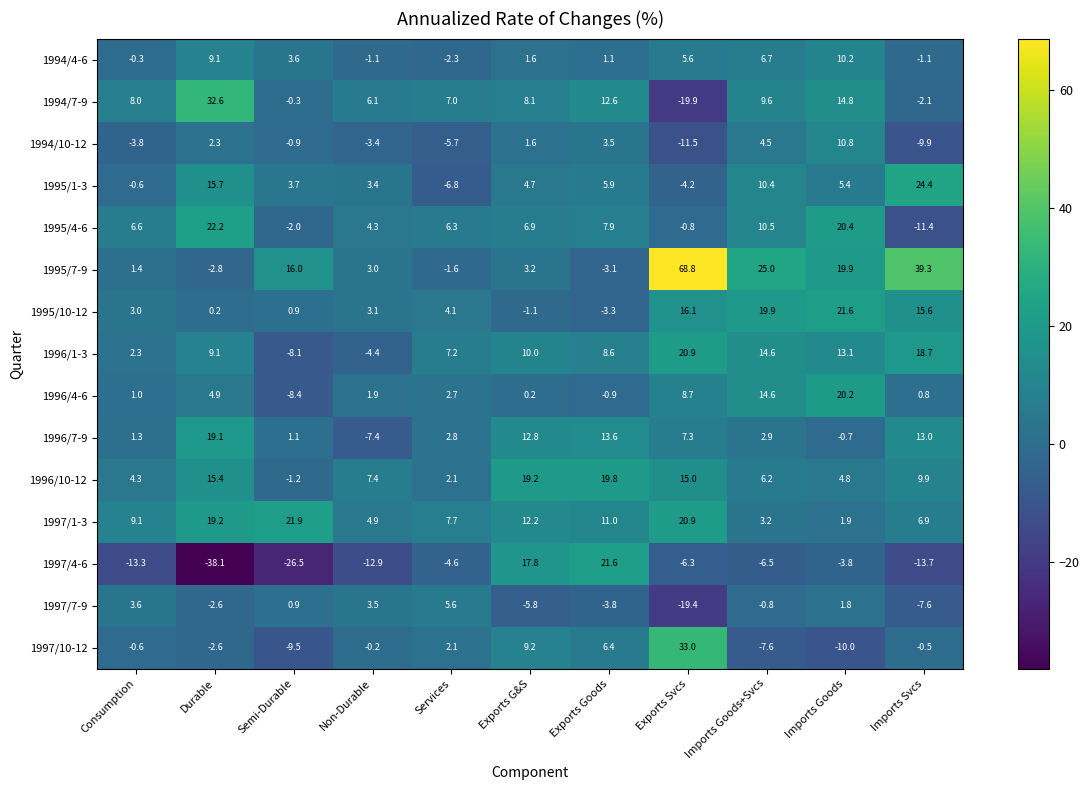

How many positive values does the 1996/4-6 series have?

9